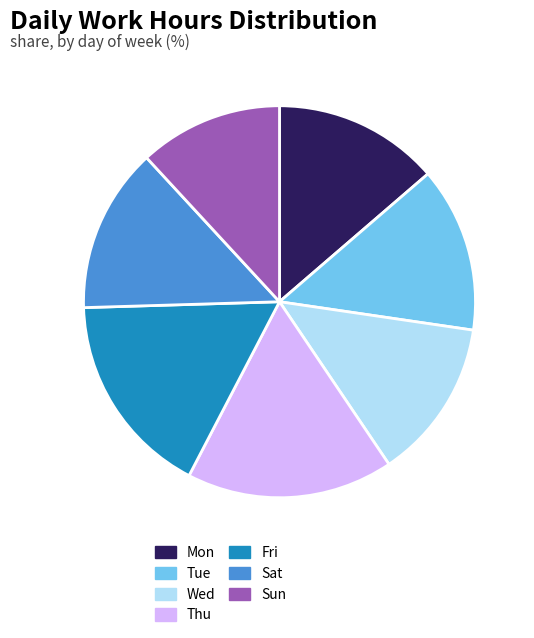

Which category has the smallest portion of the pie?

Sun